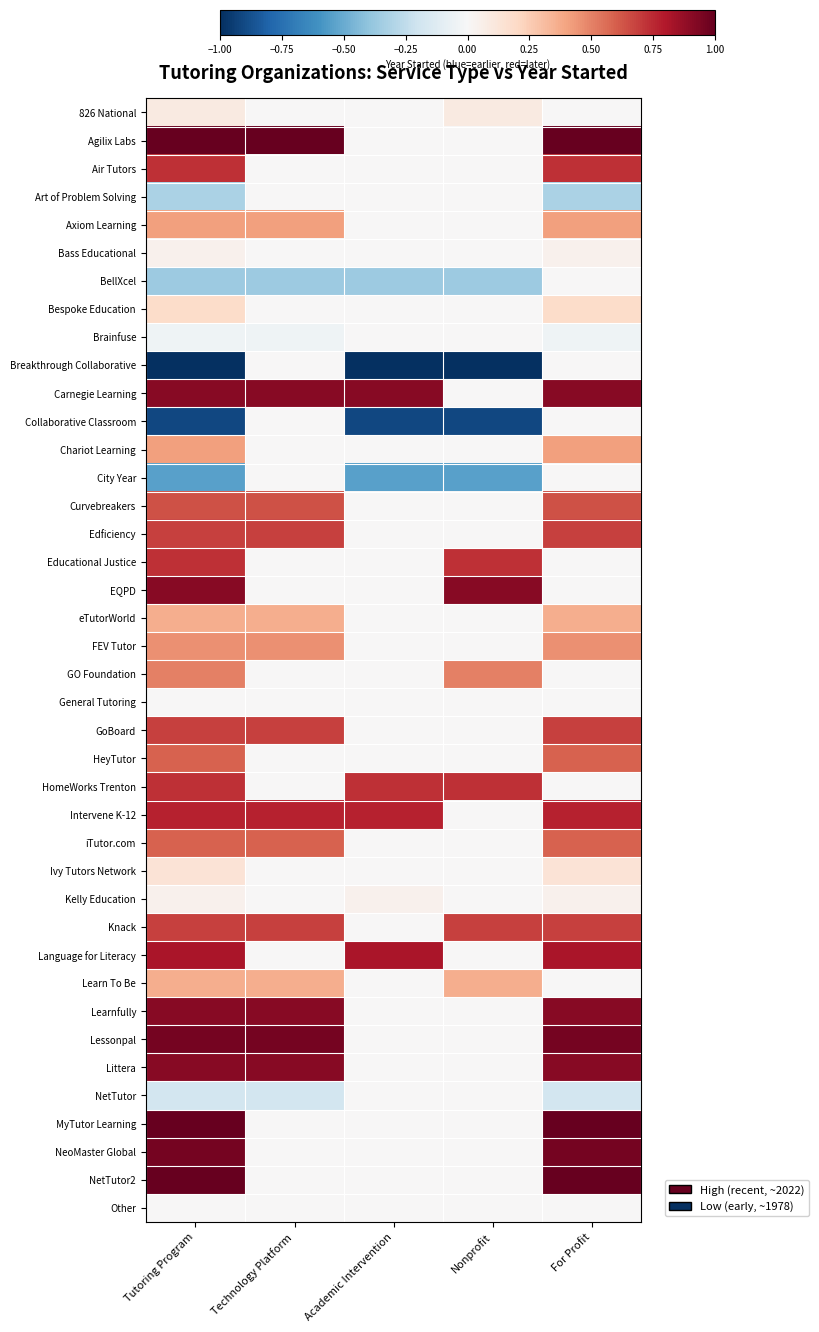

What is the minimum value shown in the chart?

-1.0